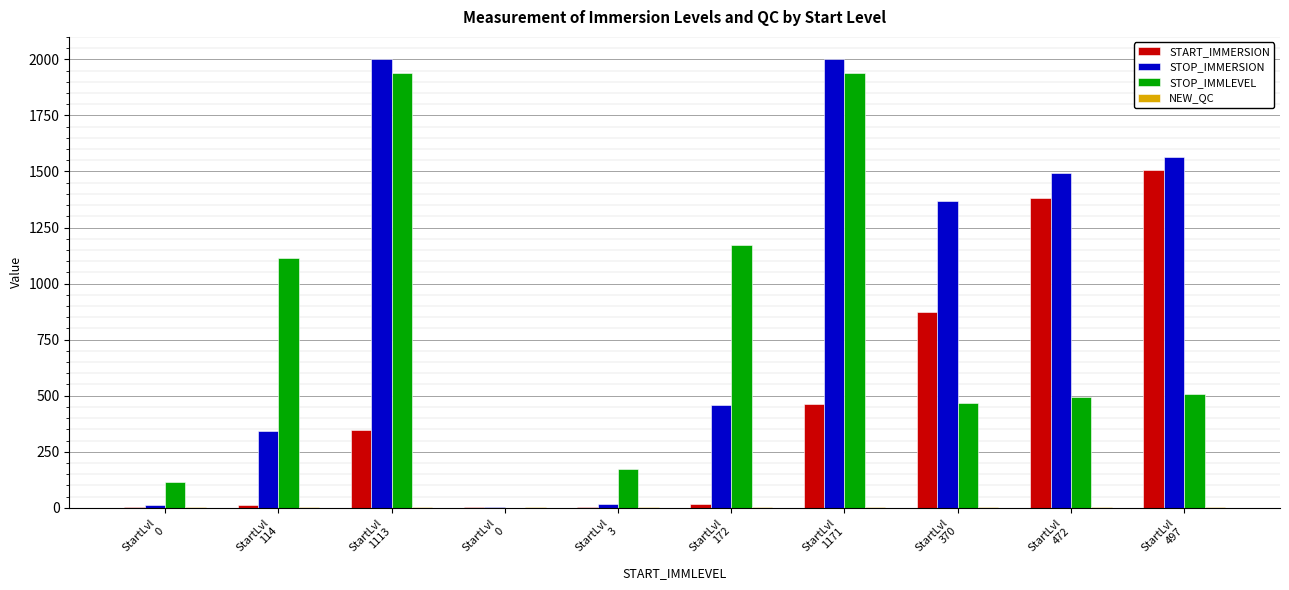

How many groups of bars are there?

10